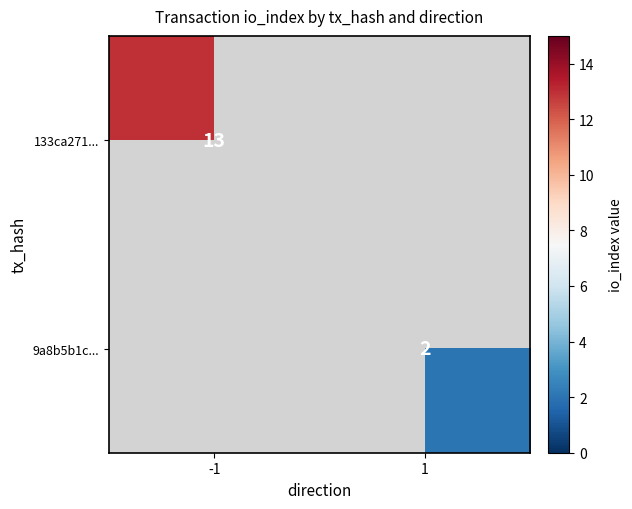

True or false: 9a8b5b1c... has a value of 2 at 1.

True